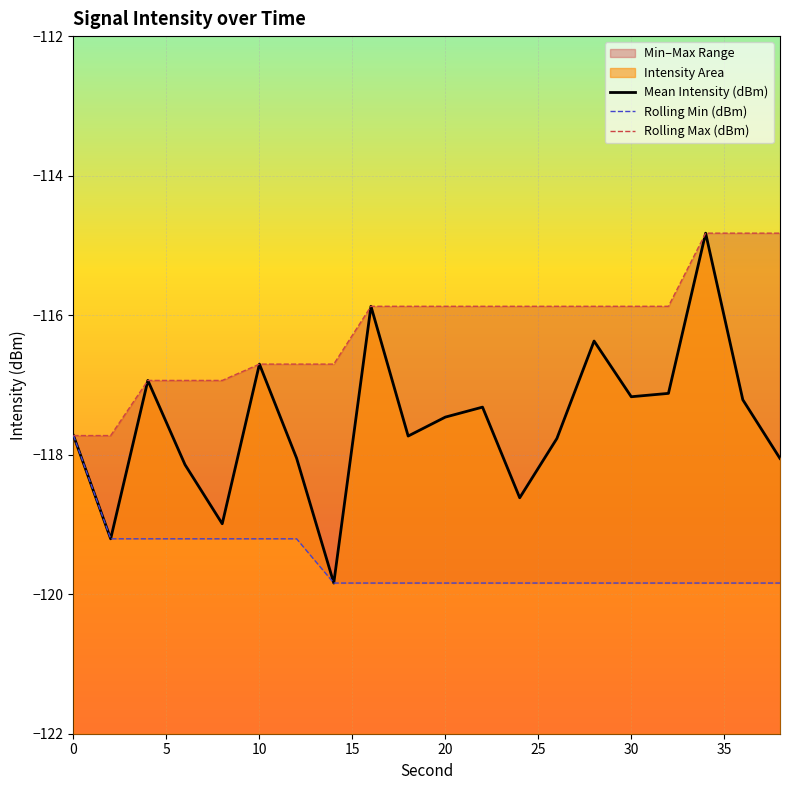

True or false: Rolling Min (dBm) and Mean Intensity (dBm) intersect in this chart.

False